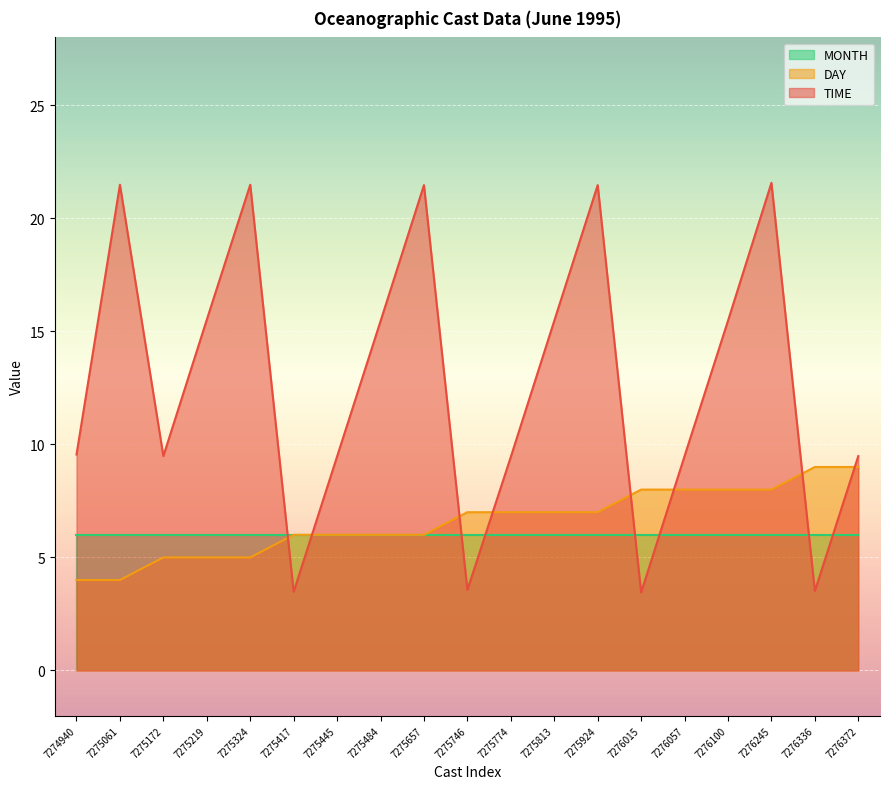

What is the minimum value for DAY?

4.0